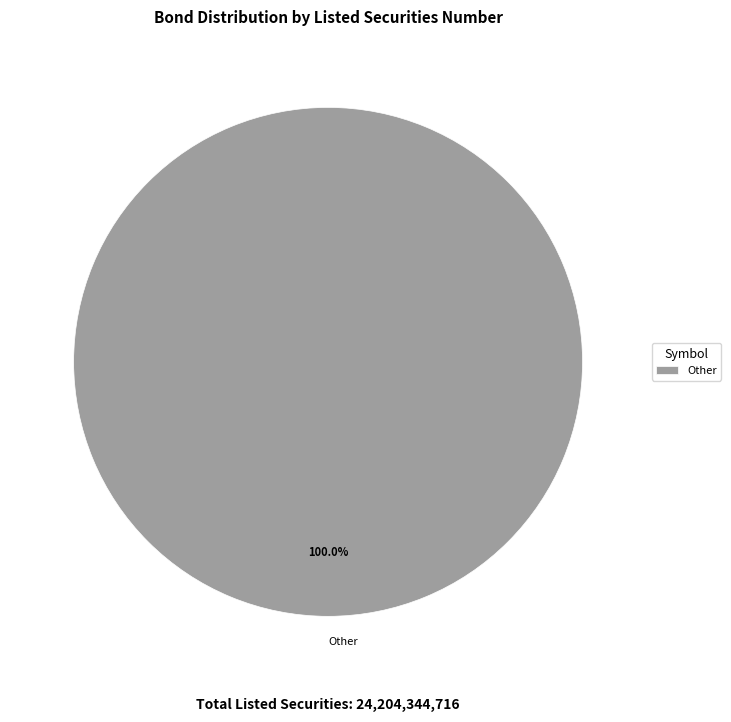

Which category accounts for the majority?

Other